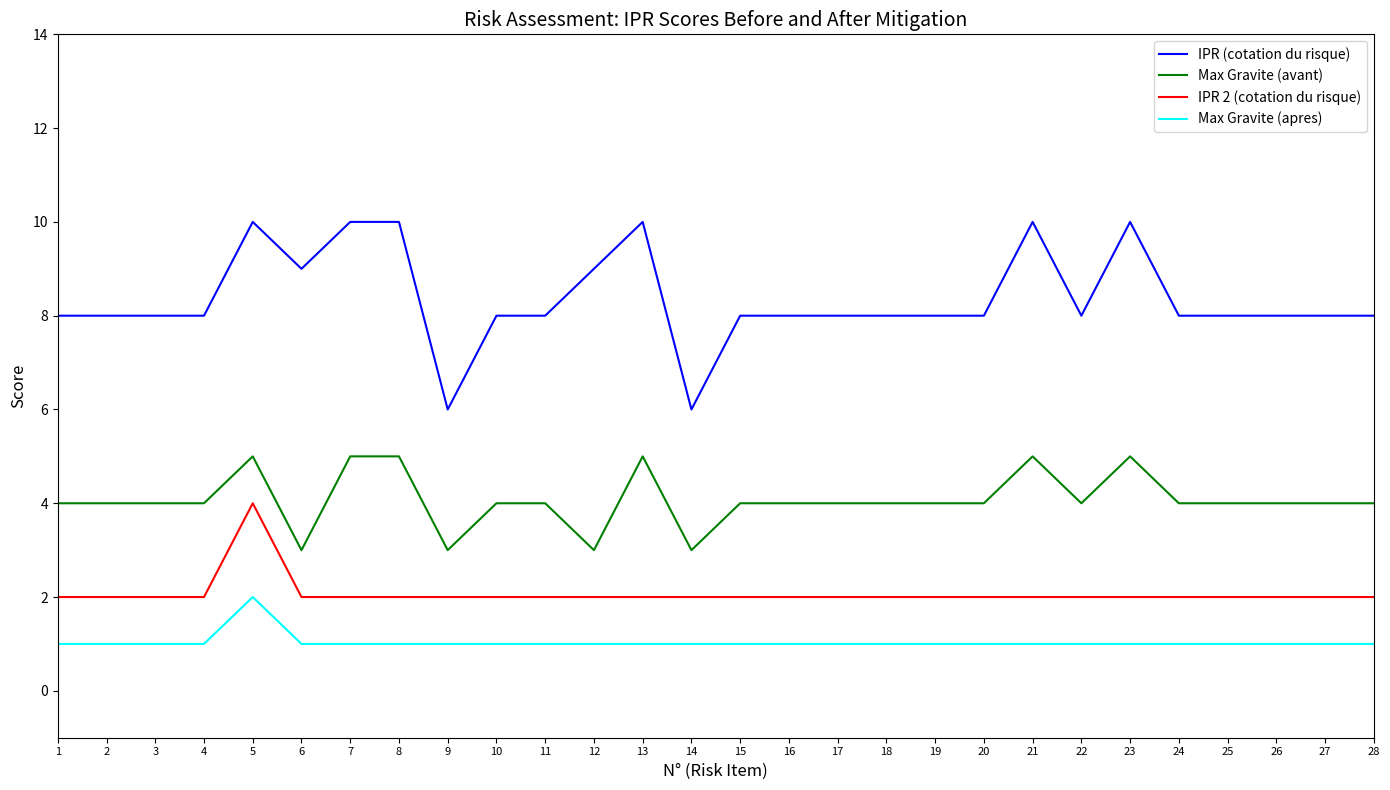

What is the spread (max minus min) of values at 26?

7